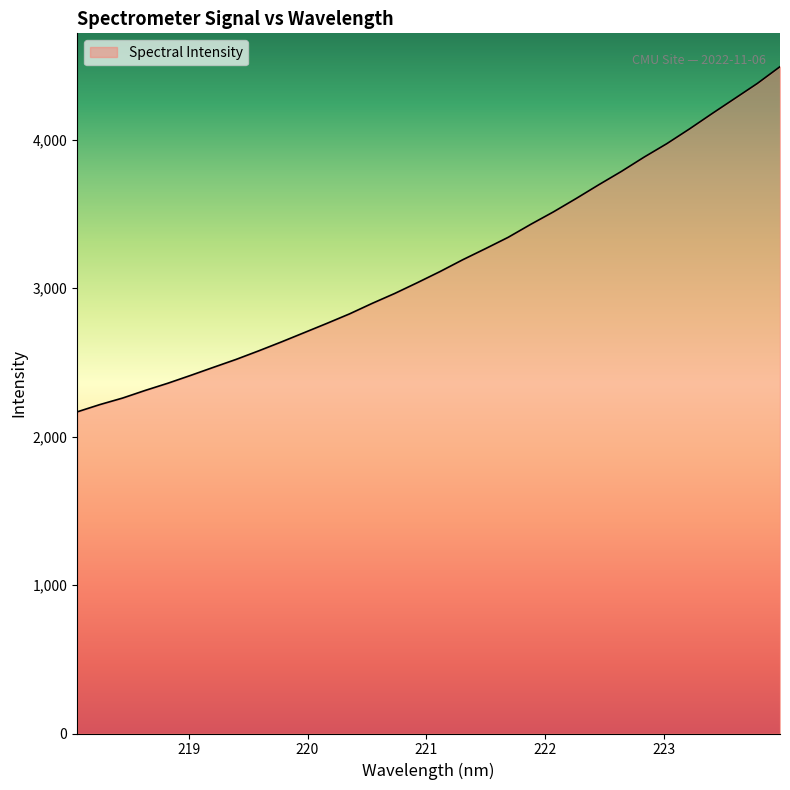

What is the smallest value displayed?

2167.2